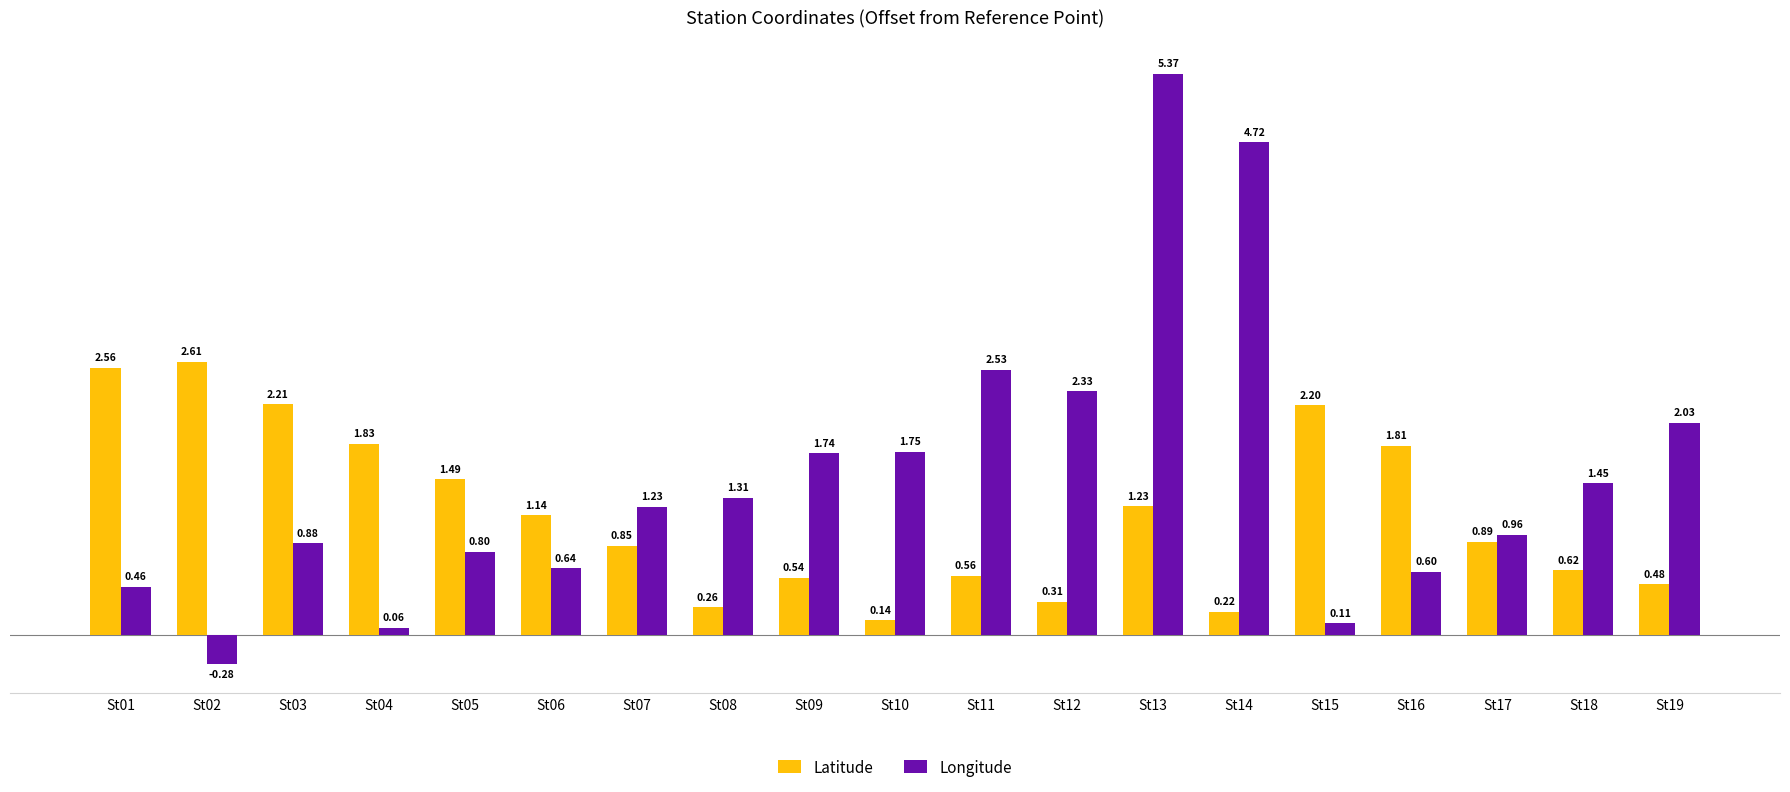

Is it true that Latitude equals 2.2 at St05?

False